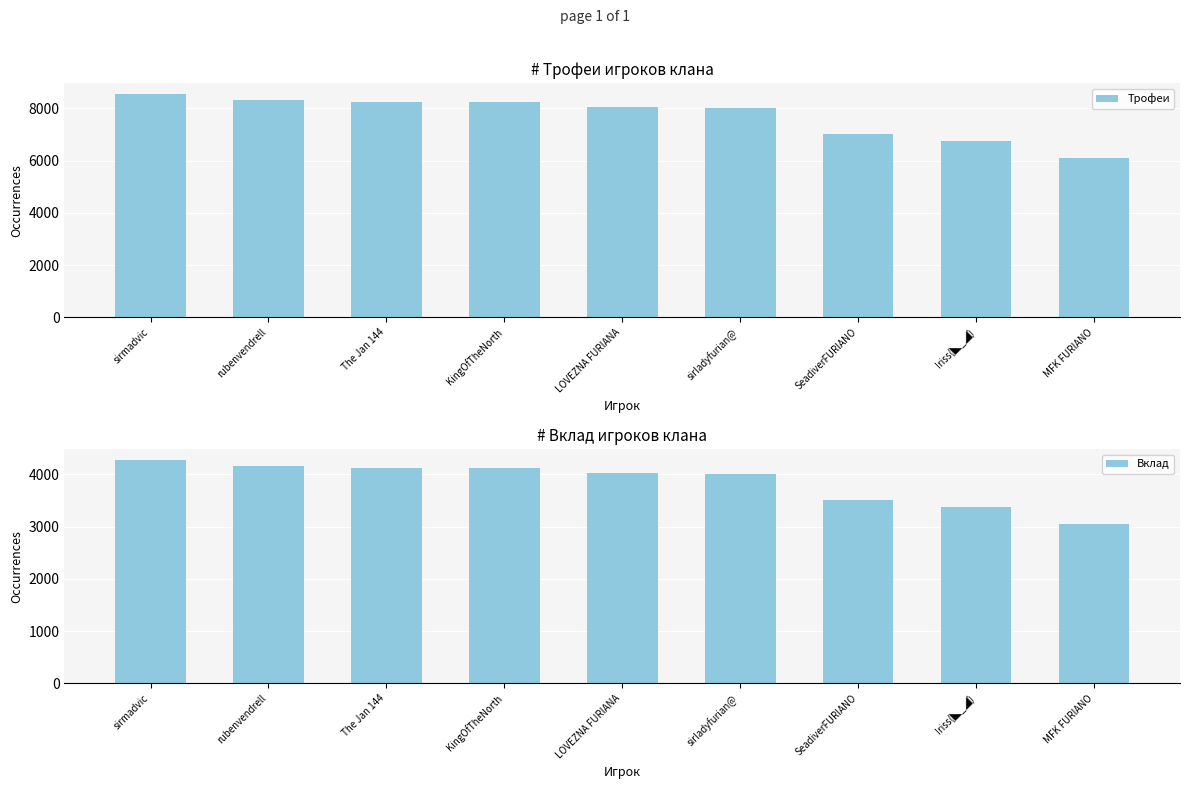

Reading left to right, list all the values displayed in this chart.

Трофеи: sirmadvic=8530	rubenvendrell=8302	The Jan 144=8236	KingOfTheNorth=8227	LOVEZNA FURIANA=8032	sirladyfurian@=8030	SeadiverFURIANO=7001	Iriss(◣_◢)=6763	MFK FURIANO=6099
Вклад: sirmadvic=4265	rubenvendrell=4151	The Jan 144=4118	KingOfTheNorth=4113	LOVEZNA FURIANA=4016	sirladyfurian@=4015	SeadiverFURIANO=3500	Iriss(◣_◢)=3381	MFK FURIANO=3049